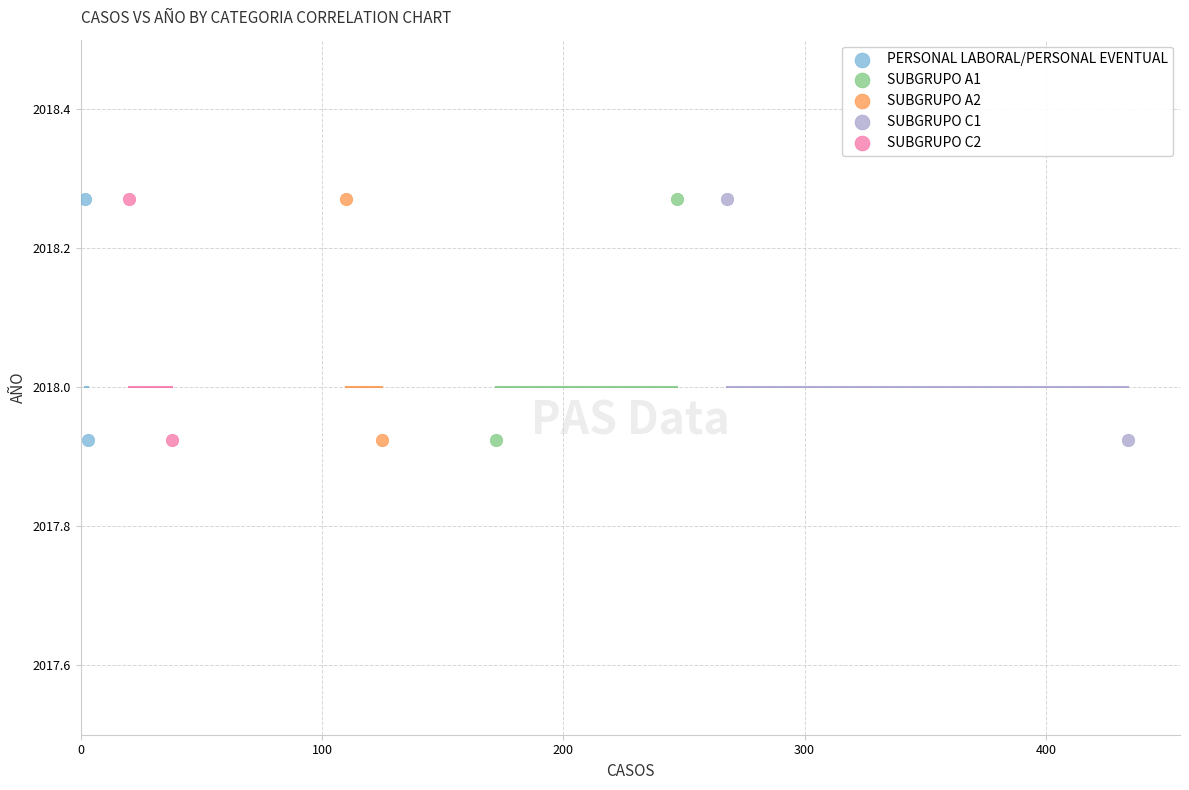

What are all the series names shown in the legend?

PERSONAL LABORAL/PERSONAL EVENTUAL, SUBGRUPO A1, SUBGRUPO A2, SUBGRUPO C1, SUBGRUPO C2